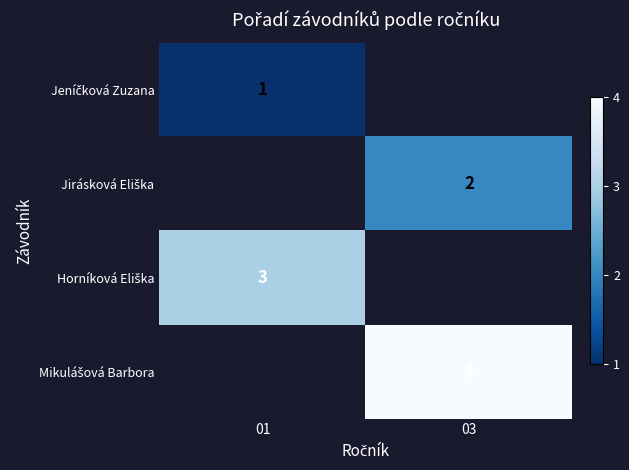

How many distinct data groups are displayed?

4